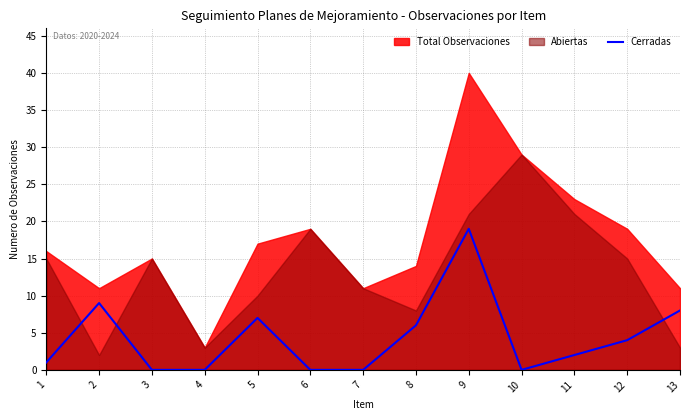

The value of Cerradas at 12 is 4. True or false?

True